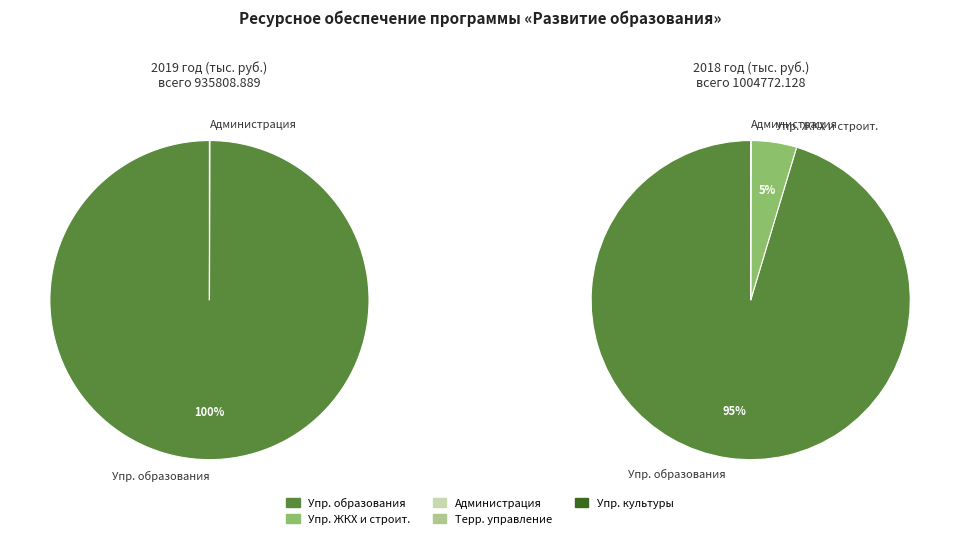

Which category has the biggest portion of the pie?

Управление образования